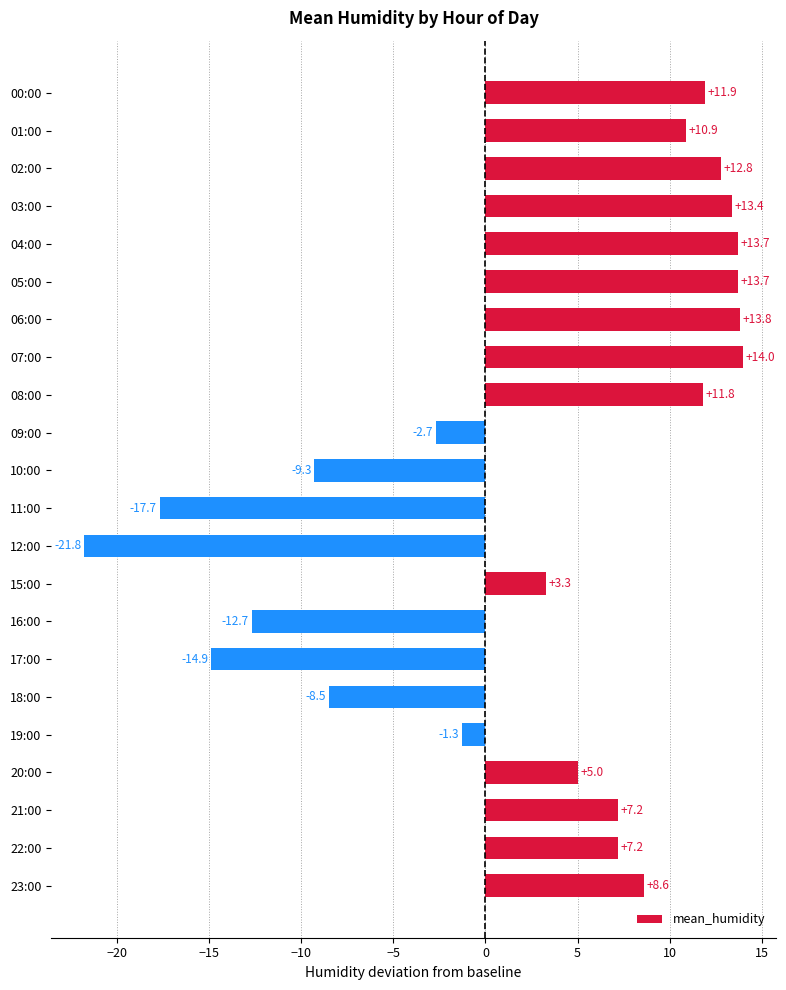

What is the value of the 18th bar from the top?

-1.3